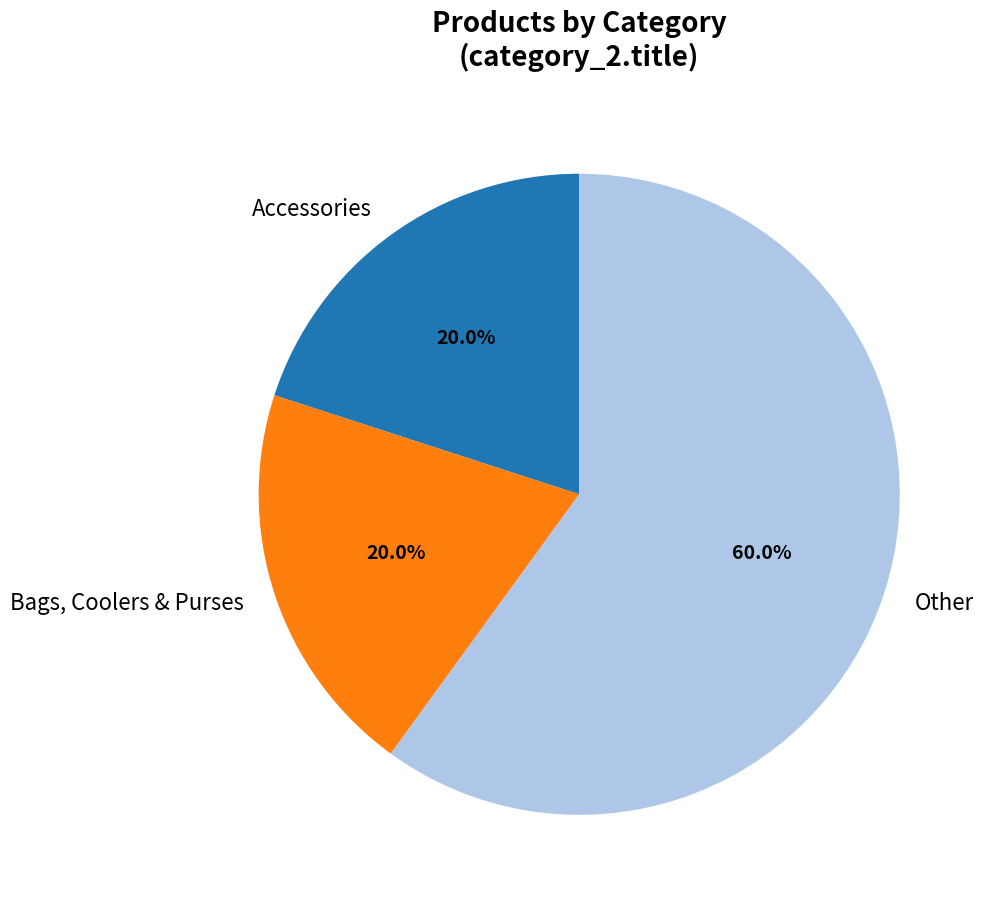

To the nearest percent, what percentage of the pie is Bags, Coolers & Purses?

20%